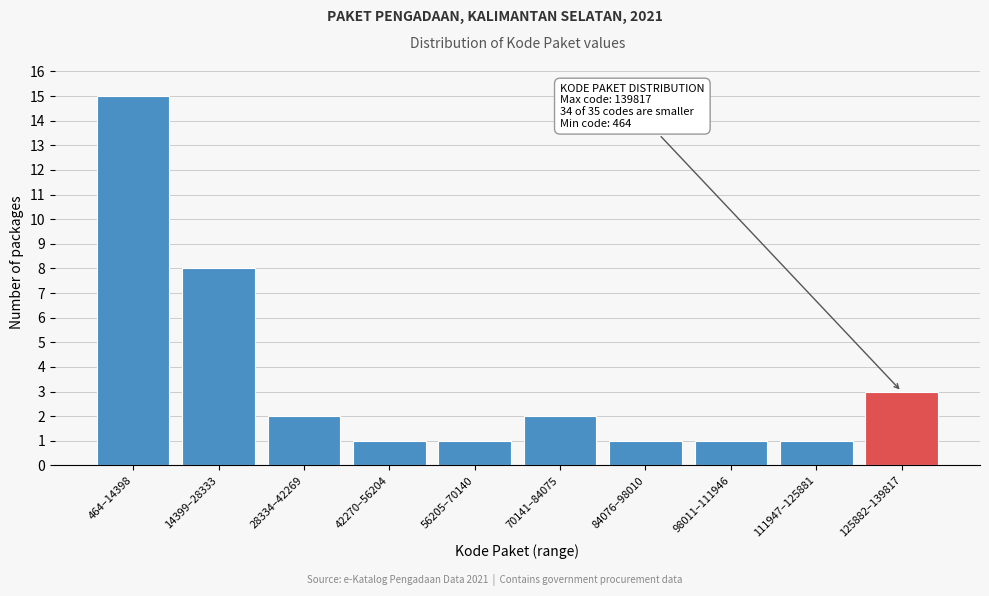

Reading right to left, extract all data points from this chart.

3	1	1	1	2	1	1	2	8	15